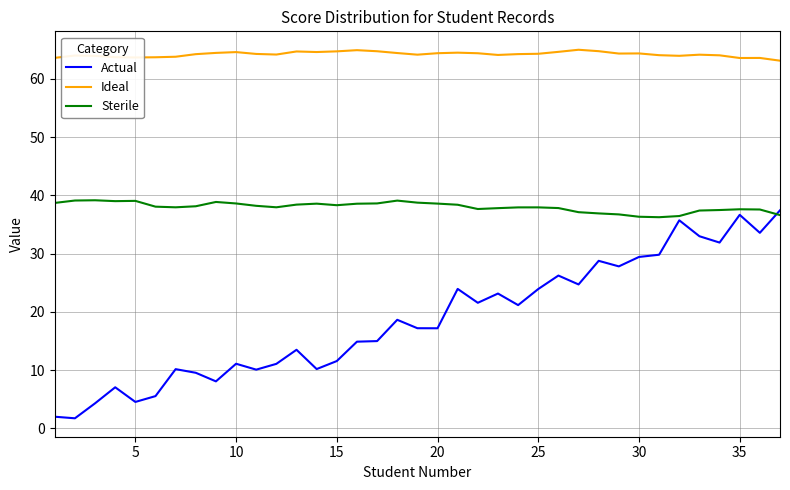

List the series in order of their overall mean, highest first.

Ideal, Sterile, Actual